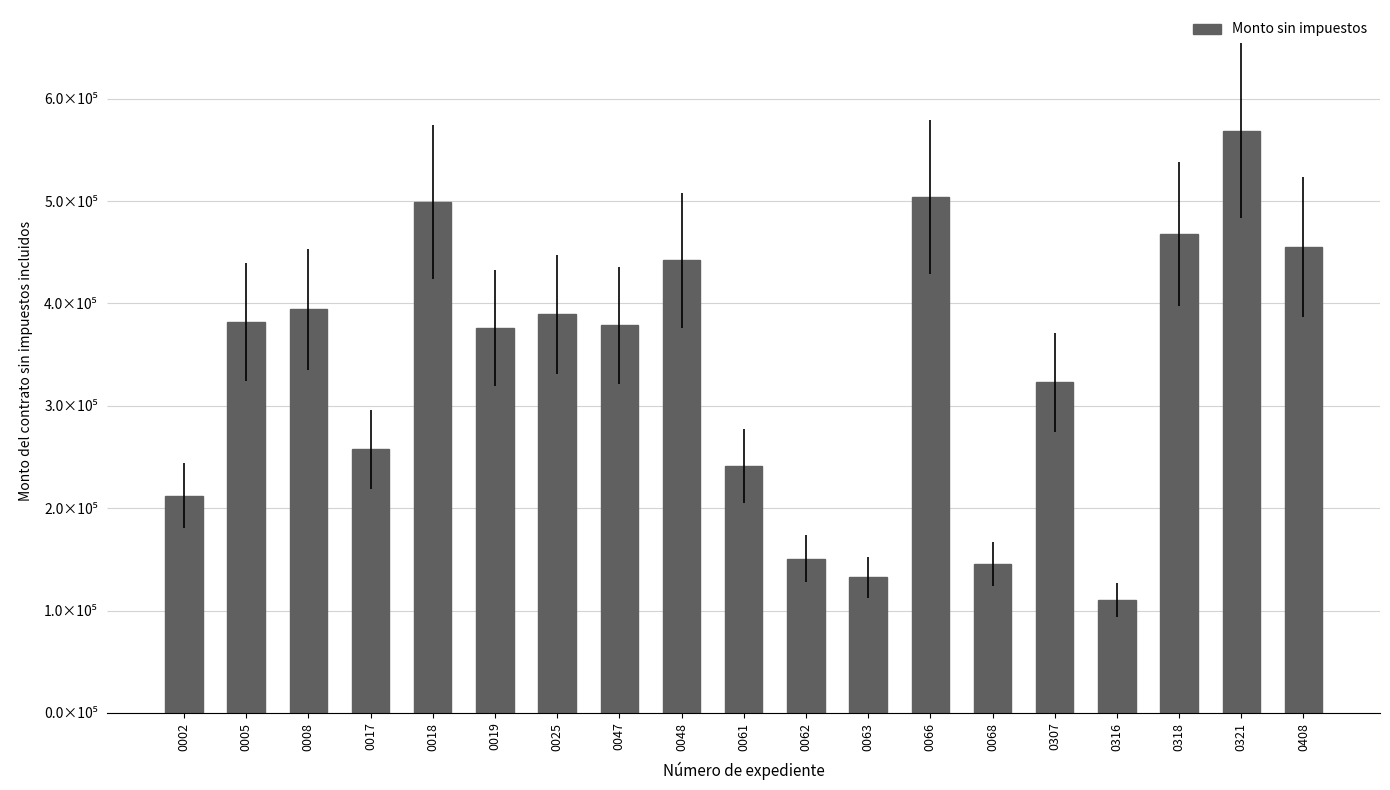

At which label does the data first exceed 378567?

0005